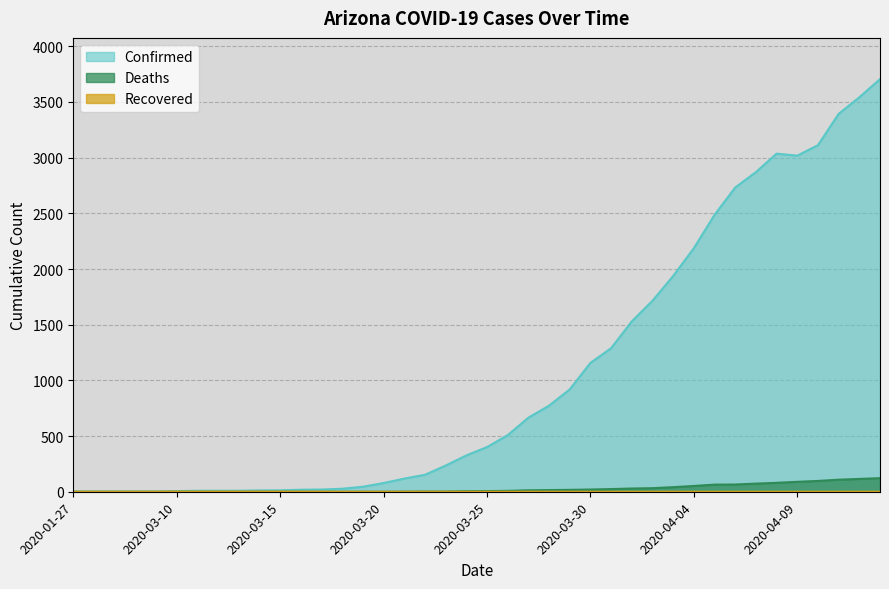

Rank the categories by Recovered value from highest to lowest.

2020-03-10, 2020-03-11, 2020-03-12, 2020-03-13, 2020-03-14, 2020-03-15, 2020-03-16, 2020-03-17, 2020-01-27, 2020-01-28, 2020-01-29, 2020-01-30, 2020-01-31, 2020-03-18, 2020-03-19, 2020-03-20, 2020-03-21, 2020-03-22, 2020-03-23, 2020-03-24, 2020-03-25, 2020-03-26, 2020-03-27, 2020-03-28, 2020-03-29, 2020-03-30, 2020-03-31, 2020-04-01, 2020-04-02, 2020-04-03, 2020-04-04, 2020-04-05, 2020-04-06, 2020-04-07, 2020-04-08, 2020-04-09, 2020-04-10, 2020-04-11, 2020-04-12, 2020-04-13